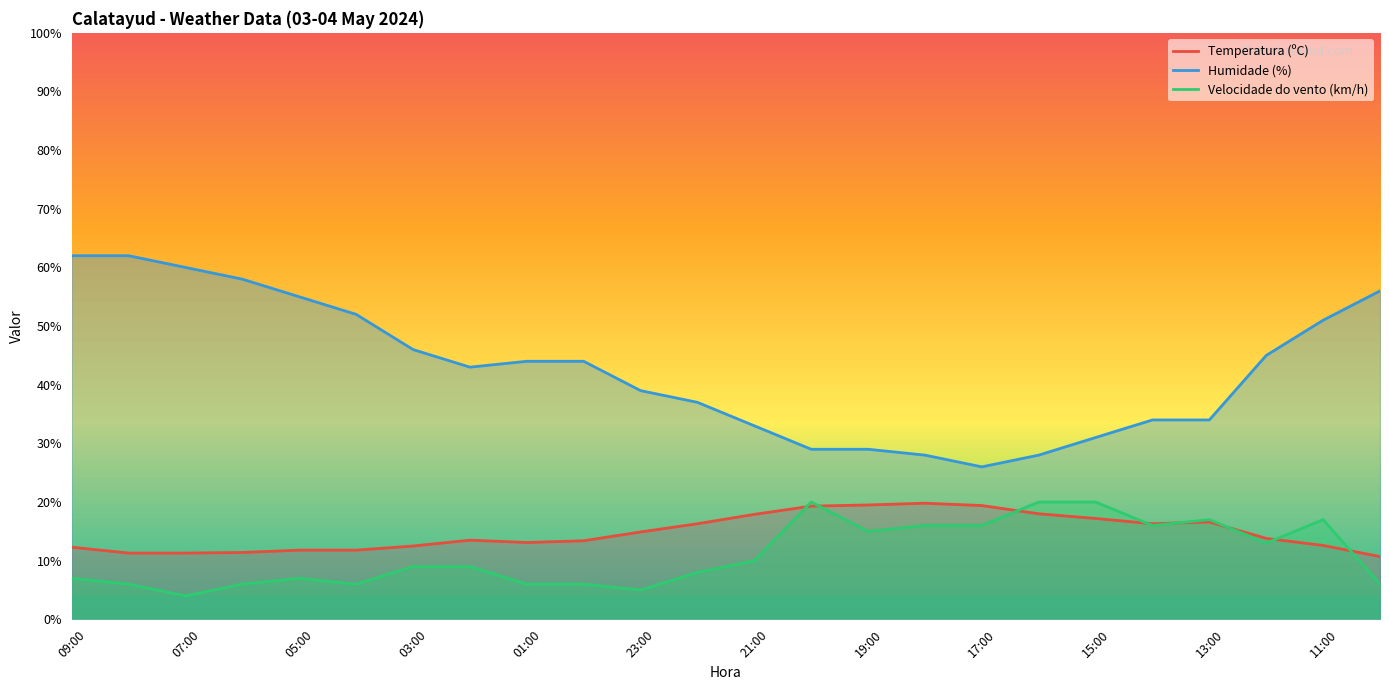

The Temperatura (ºC) series shows 3.9 at 12:00. True or false?

False